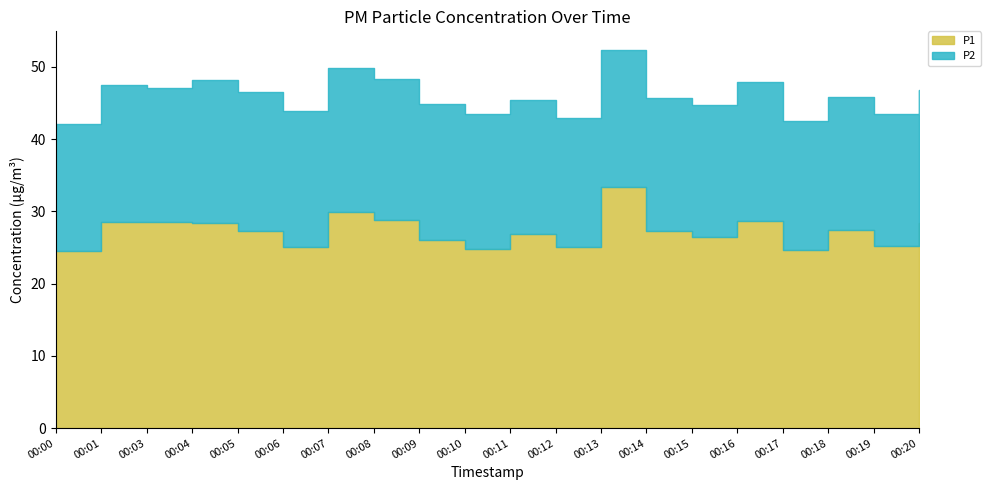

What is the maximum value for P2?

20.0